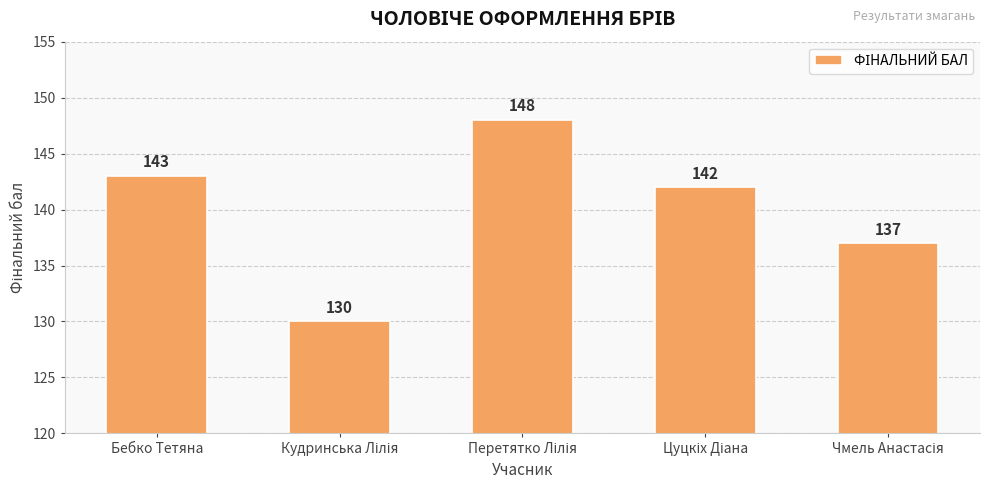

What is the difference between the second highest and second lowest values?

6